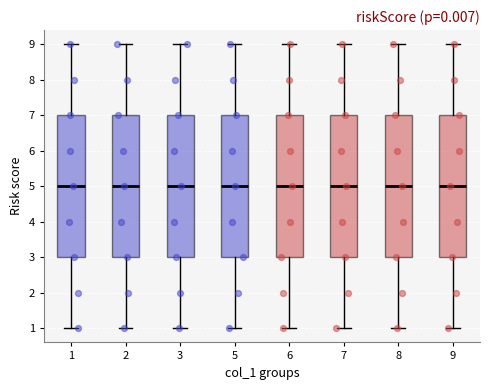

Reading left to right, transcribe this box plot: for each box, give where its median line is, the range the box spans, and where its two whiskers end, as read against the y-axis. The values are not printed on the chart, so give them approximately, as read against the axis.

1: median 5, box 3 to 7, whiskers 1 to 9
2: median 5, box 3 to 7, whiskers 1 to 9
3: median 5, box 3 to 7, whiskers 1 to 9
5: median 5, box 3 to 7, whiskers 1 to 9
6: median 5, box 3 to 7, whiskers 1 to 9
7: median 5, box 3 to 7, whiskers 1 to 9
8: median 5, box 3 to 7, whiskers 1 to 9
9: median 5, box 3 to 7, whiskers 1 to 9